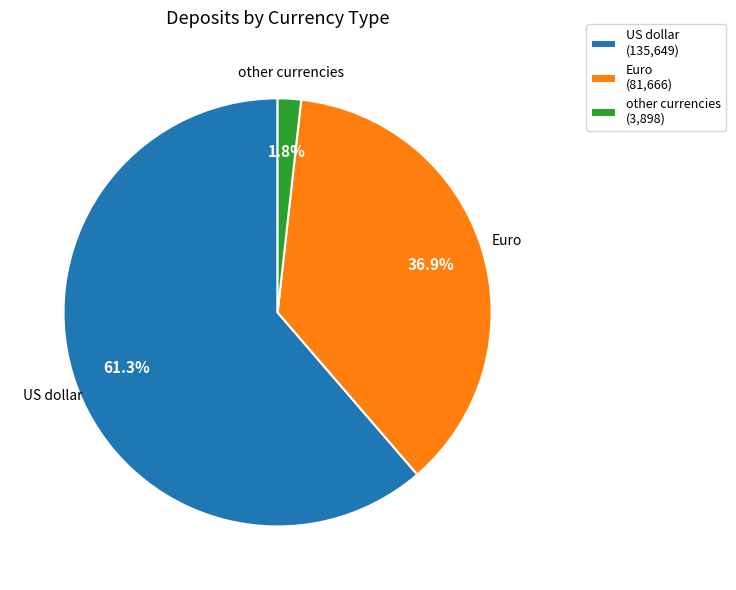

To the nearest percent, what is the combined percentage of US dollar and other currencies?

63%